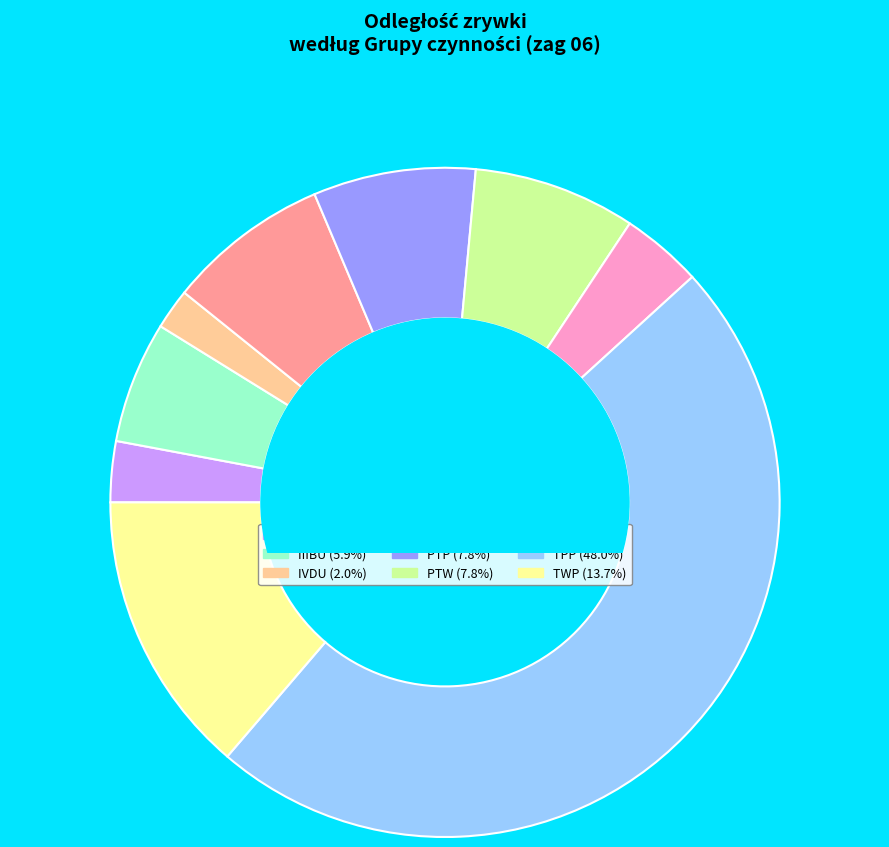

Is there any slice that represents more than half of the pie?

No